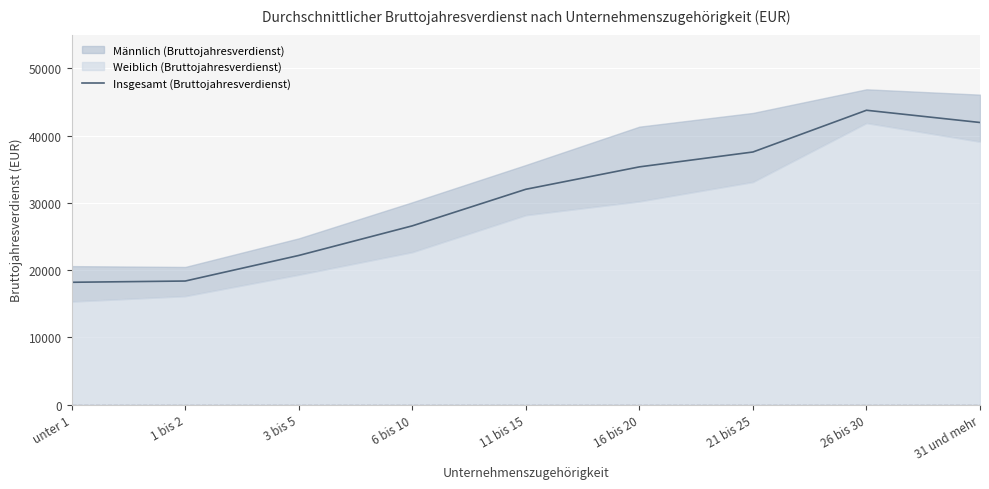

How many data points are less than 32010?

4